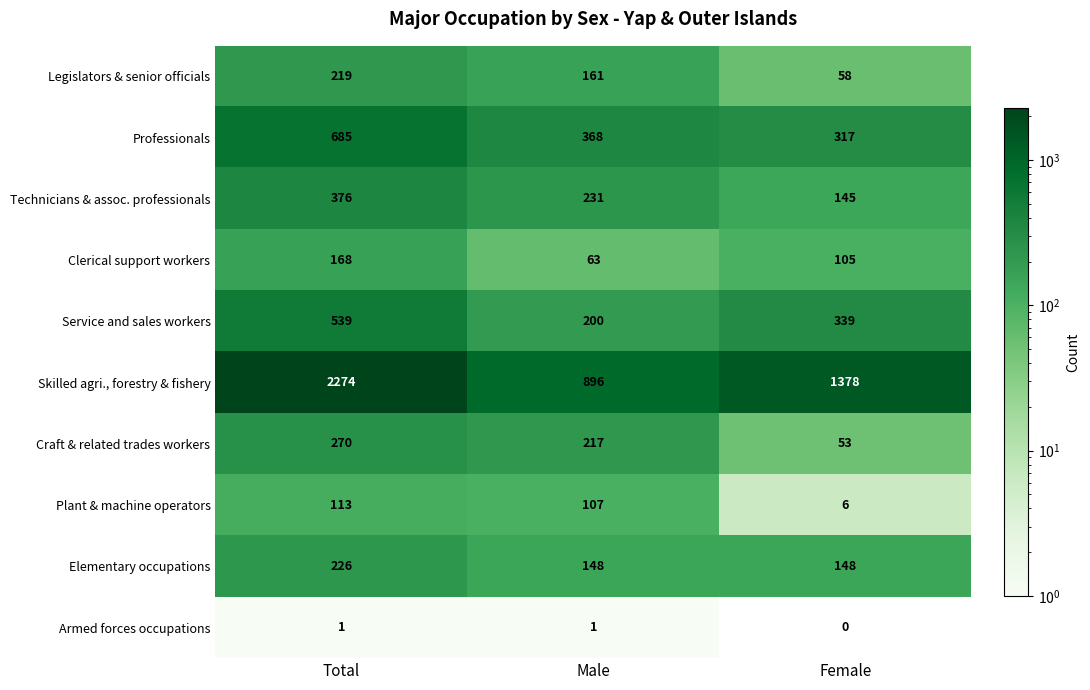

What is the difference between the highest and lowest values at Female?

1378